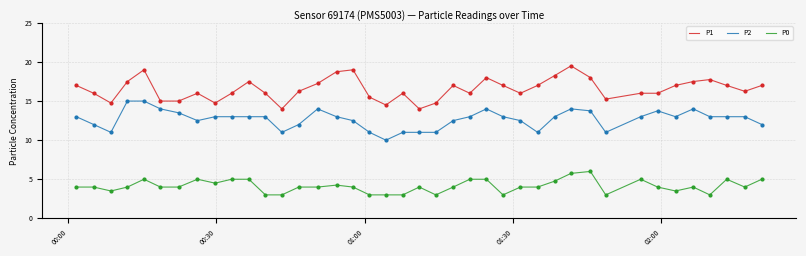

Which series has the largest total across all categories?

P1